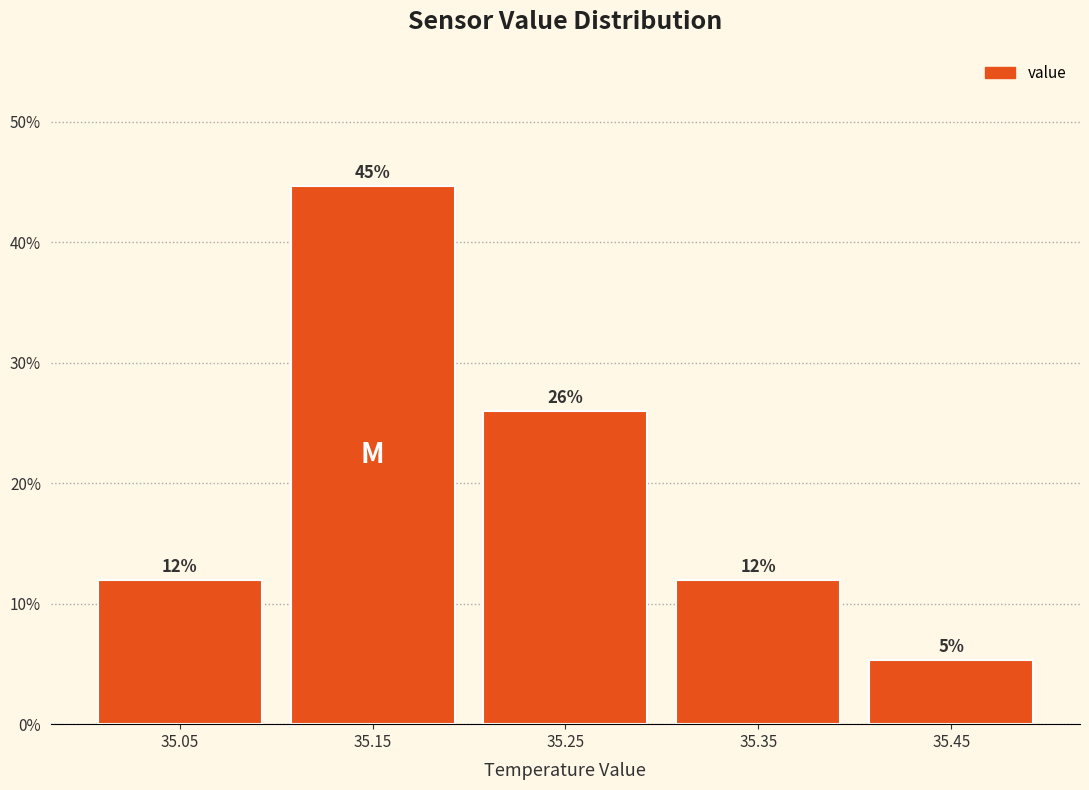

What is the value of the 1st bar from the left?

12.0